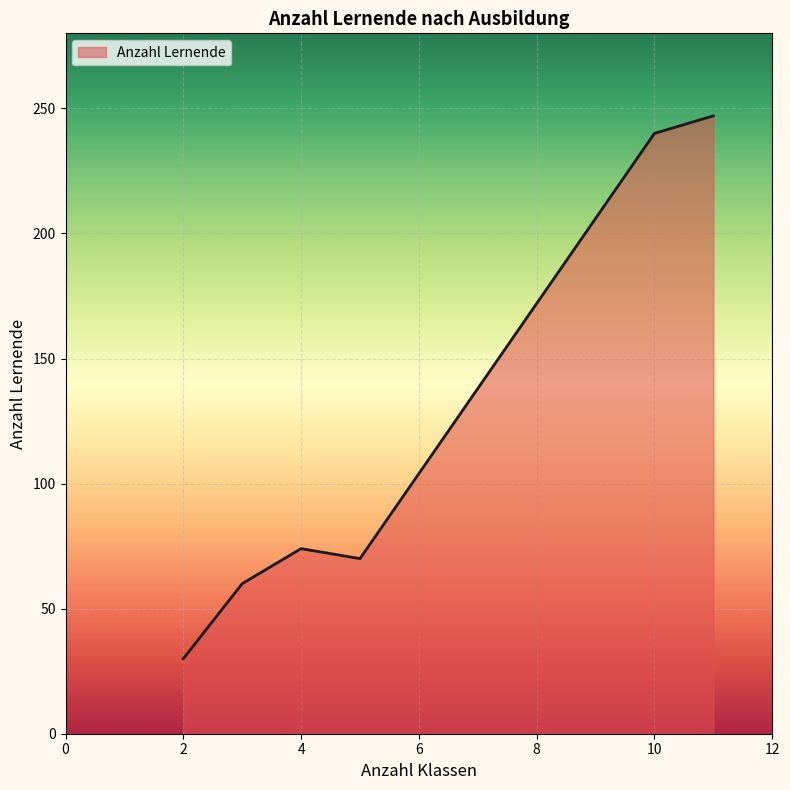

True or false: the data has more than 2 interior local peaks.

False